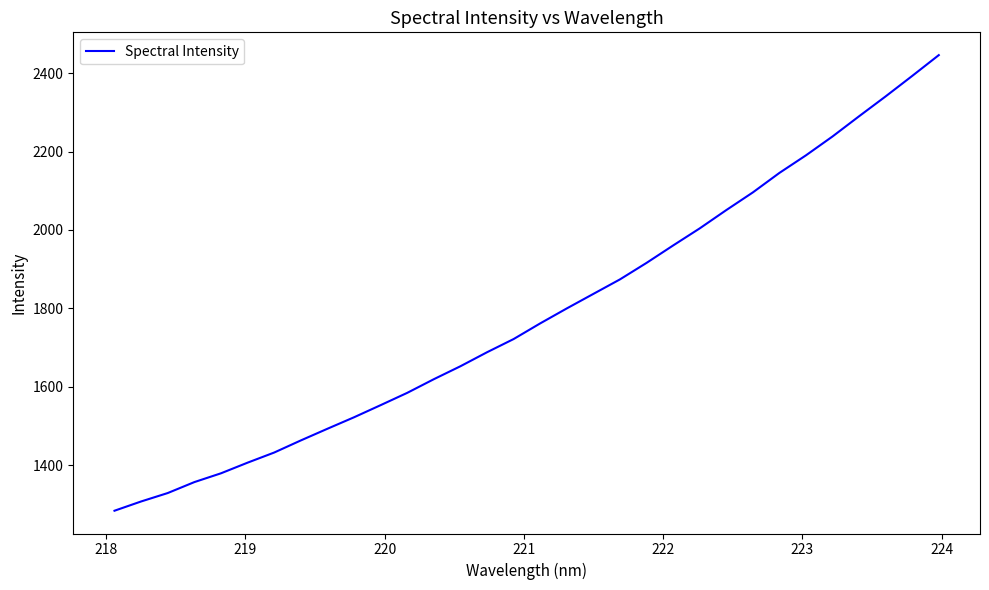

What is the smallest value displayed?

1283.8